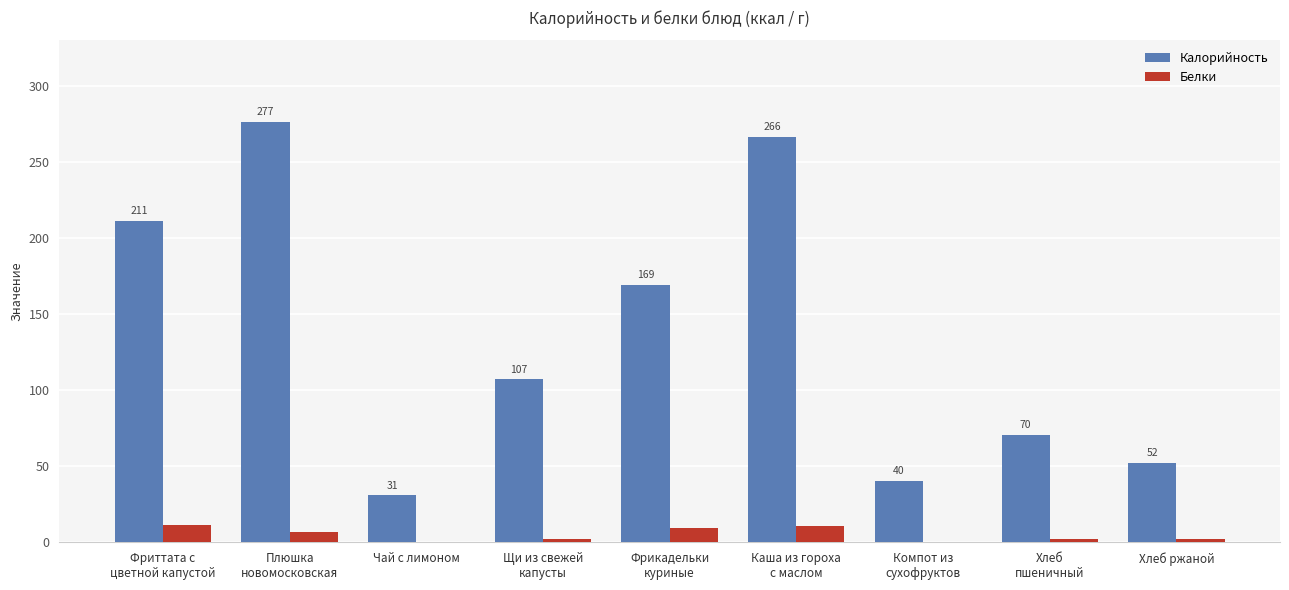

The Белки series shows 10.9 at Каша из гороха
с маслом. True or false?

True